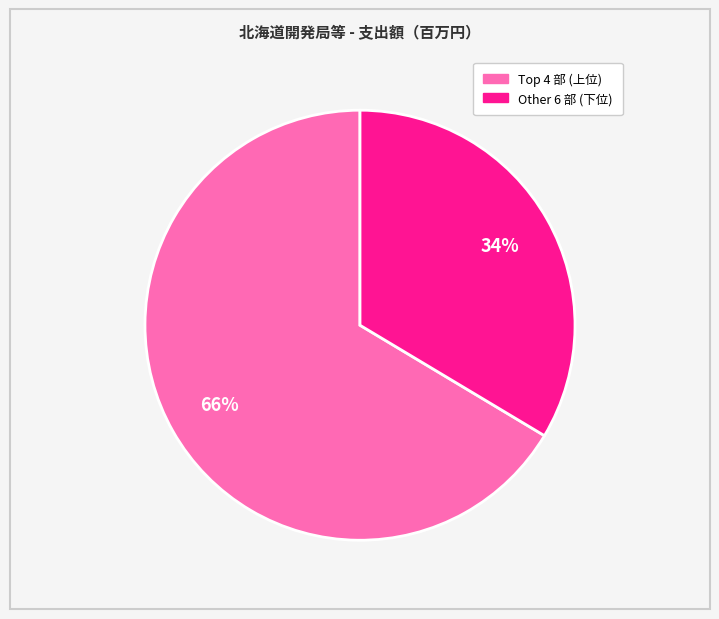

To the nearest percent, what is the average slice percentage?

50%